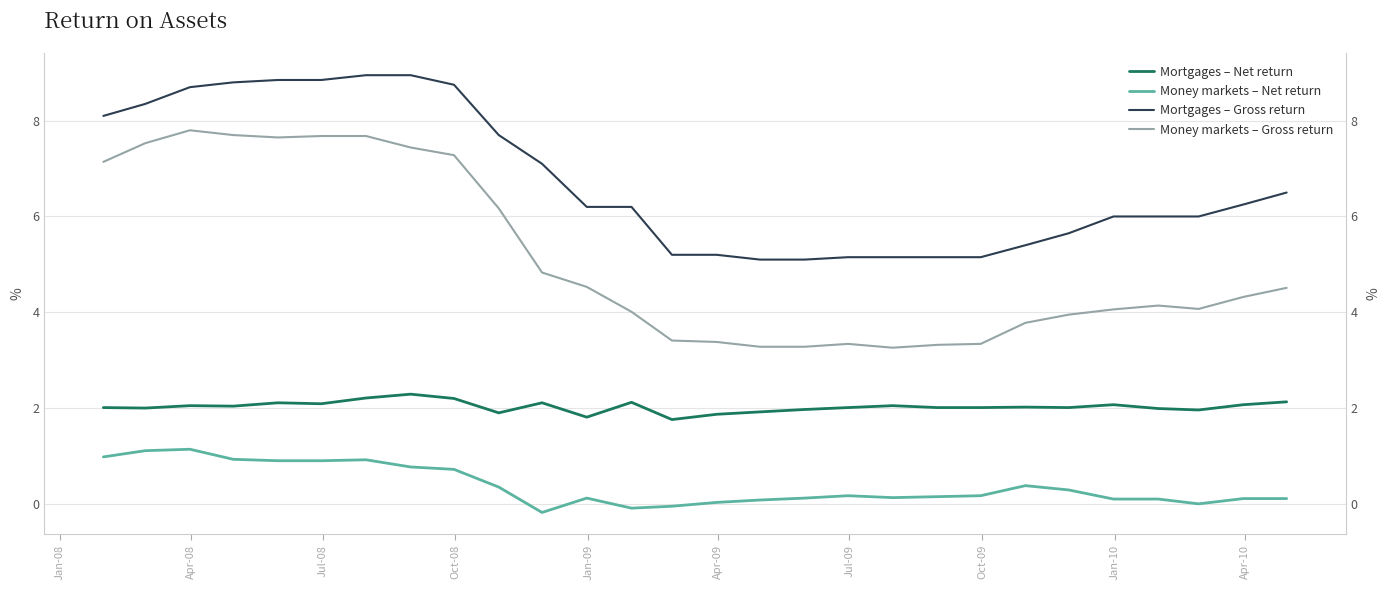

What is the average value of the Money markets – Gross return series?

5.1